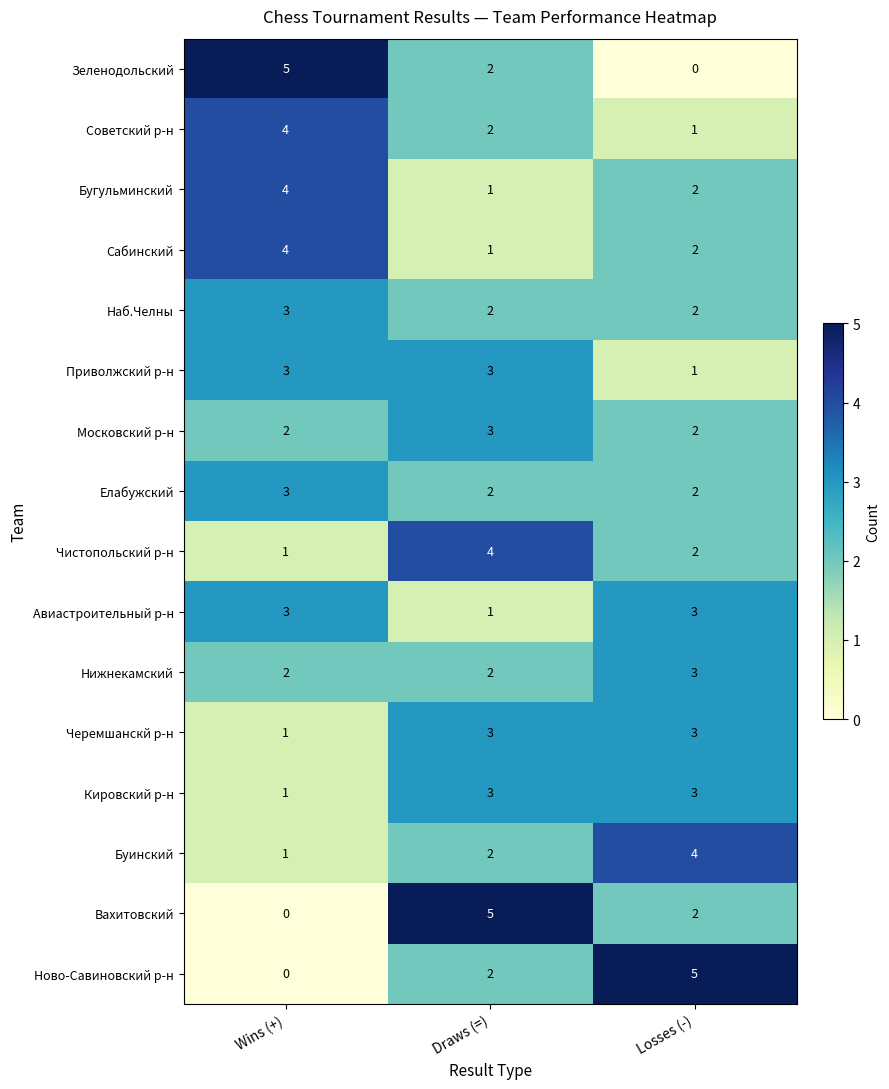

The Нижнекамский series shows 2 at Wins (+). True or false?

True